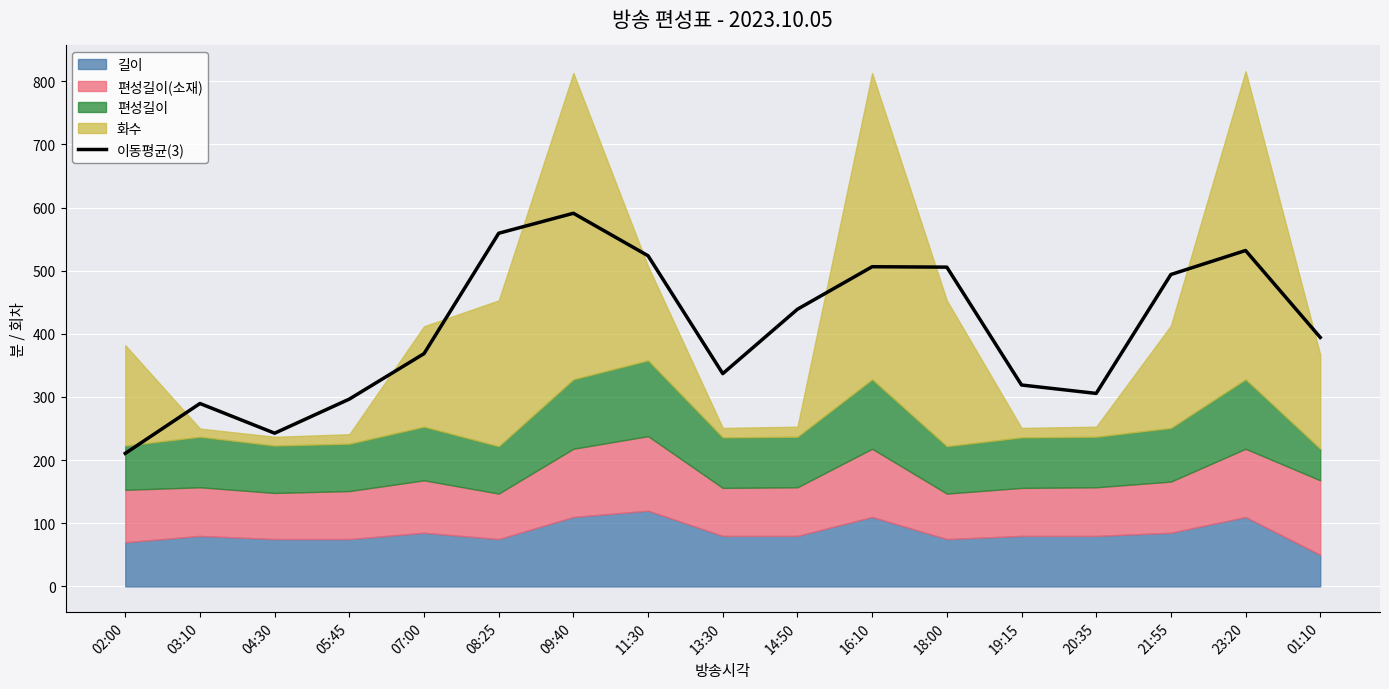

The chart shows a value of 396.8 at 05:45. True or false?

False